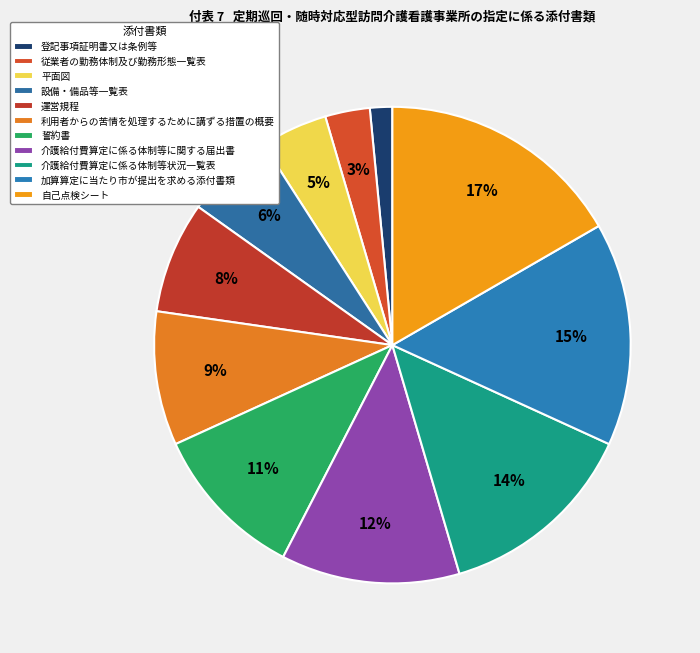

To the nearest percent, what percentage of the pie is 従業者の勤務体制及び勤務形態一覧表?

3%